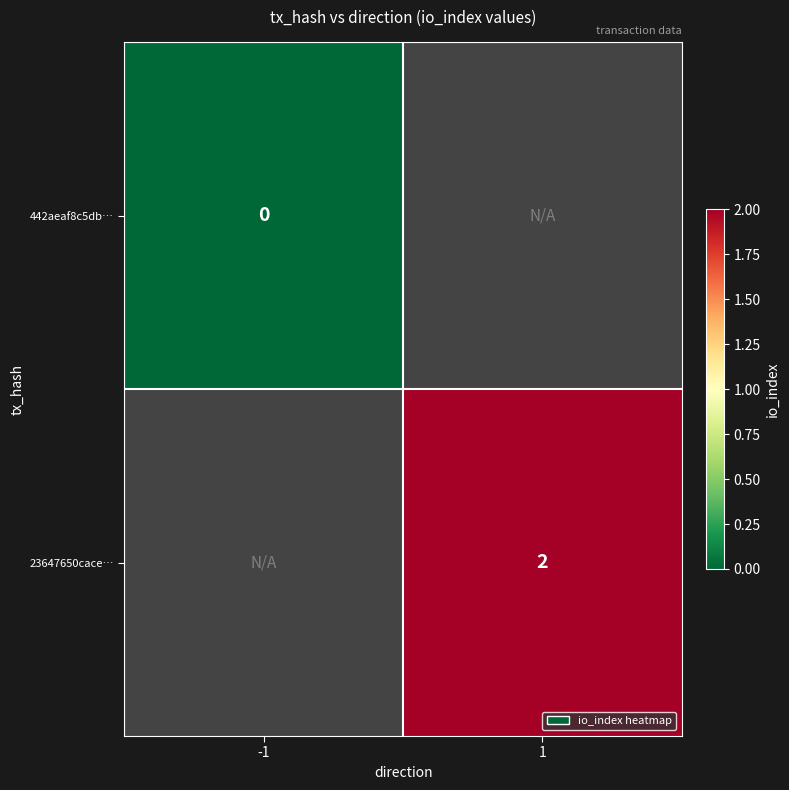

The value of 23647650cace… at 1 is 2. True or false?

True